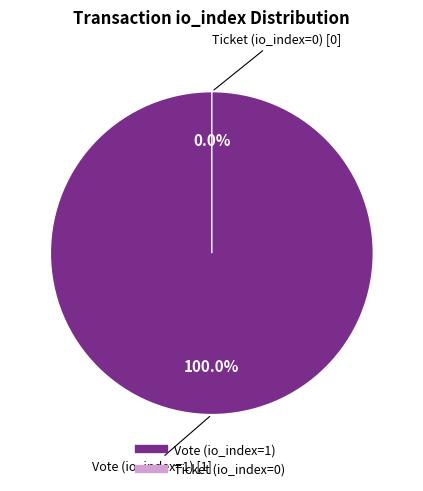

True or false: Vote (io_index=1) accounts for 99% of the total.

False